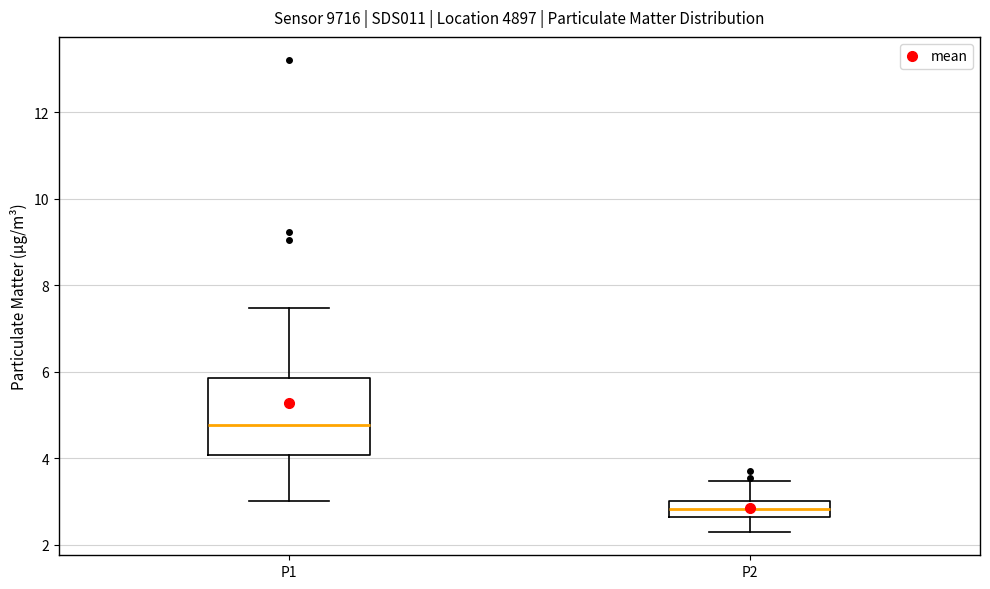

Reading left to right, read every box against the y-axis: the position of its median line, the range the box covers, and the ends of its whiskers. The values are not printed on the chart, so give them approximately, as read against the axis.

P1: median 4.8, box 4.0 to 5.8, whiskers 3.0 to 7.4
P2: median 2.8, box 2.6 to 3.0, whiskers 2.4 to 3.4